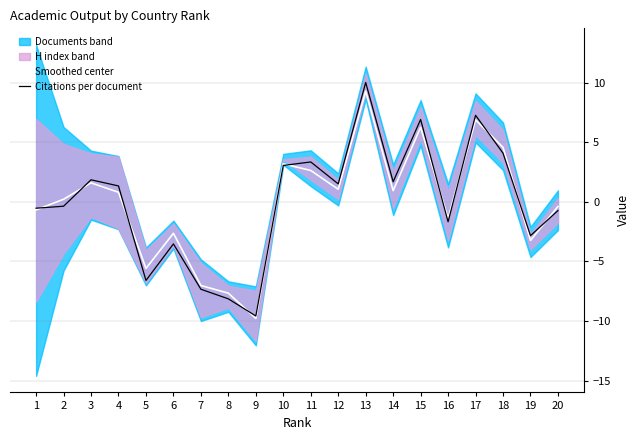

What is the greatest value displayed?

10.0